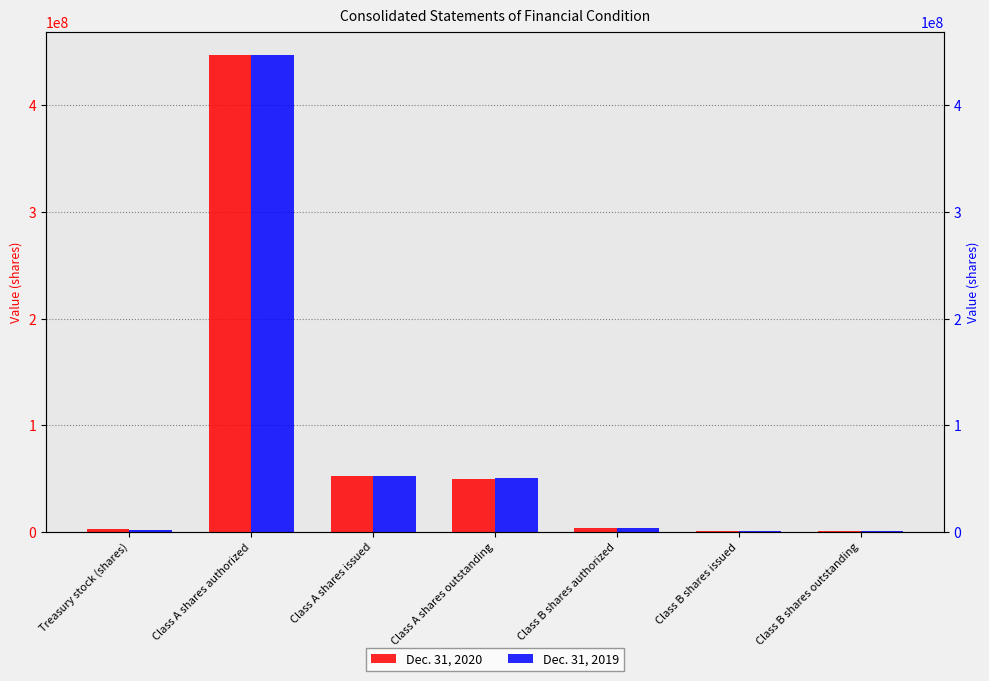

Which series has the widest spread of values?

Dec. 31, 2020